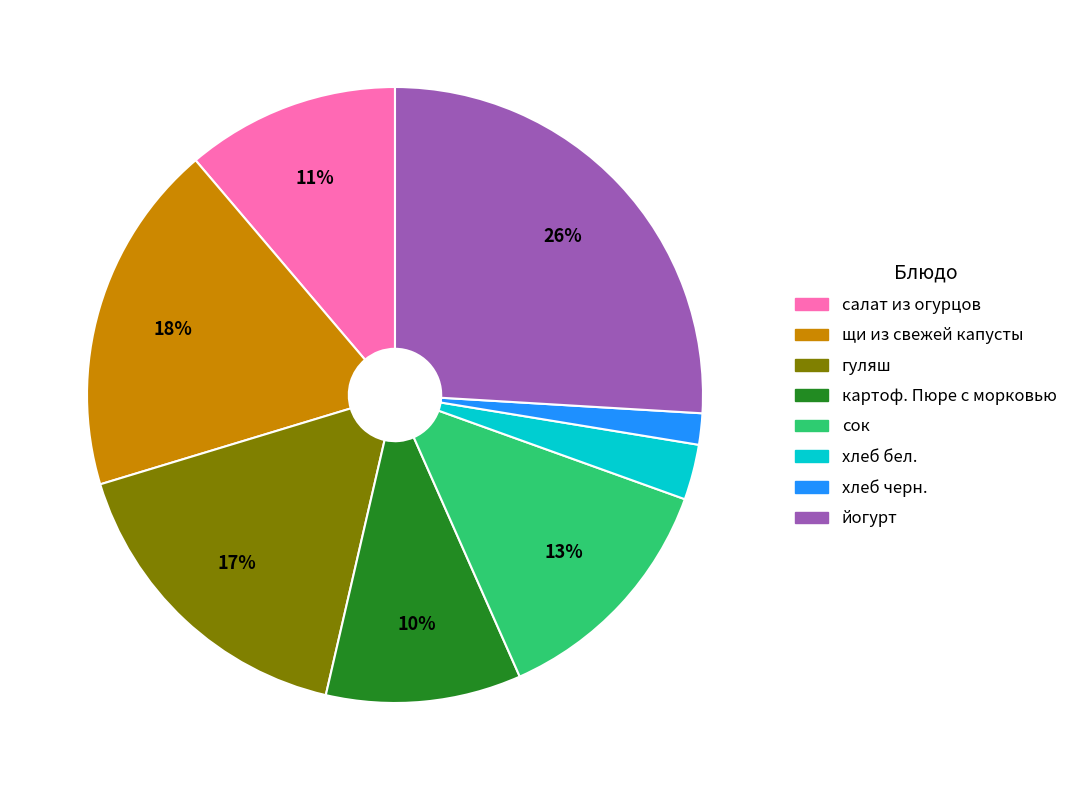

Is гуляш the majority of the pie?

No